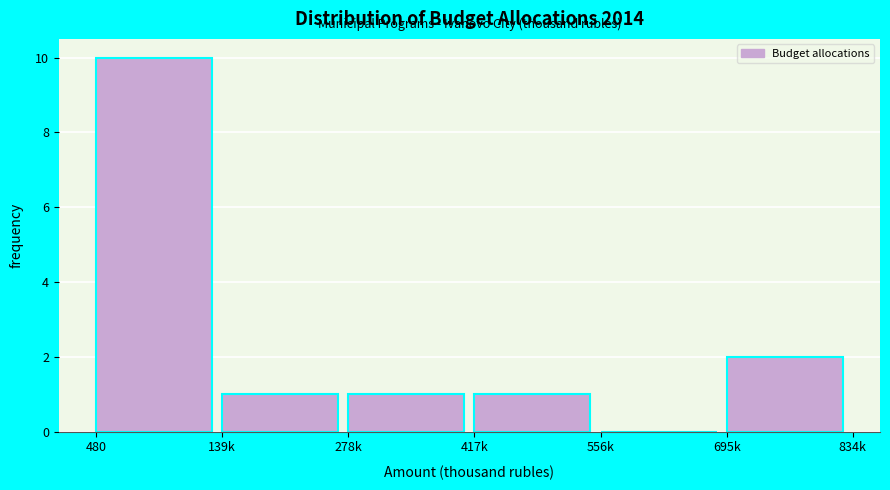

Reading left to right, transcribe all the data shown in this chart.

480=10	139k=1	278k=1	417k=1	556k=0	695k=2